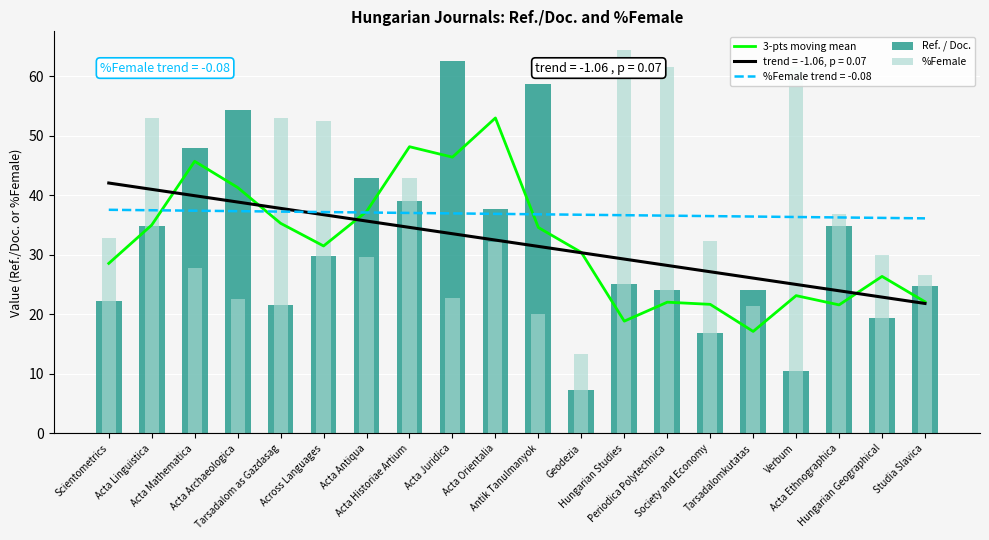

What is the difference between the second highest and minimum values in the Ref. / Doc. series?

51.4